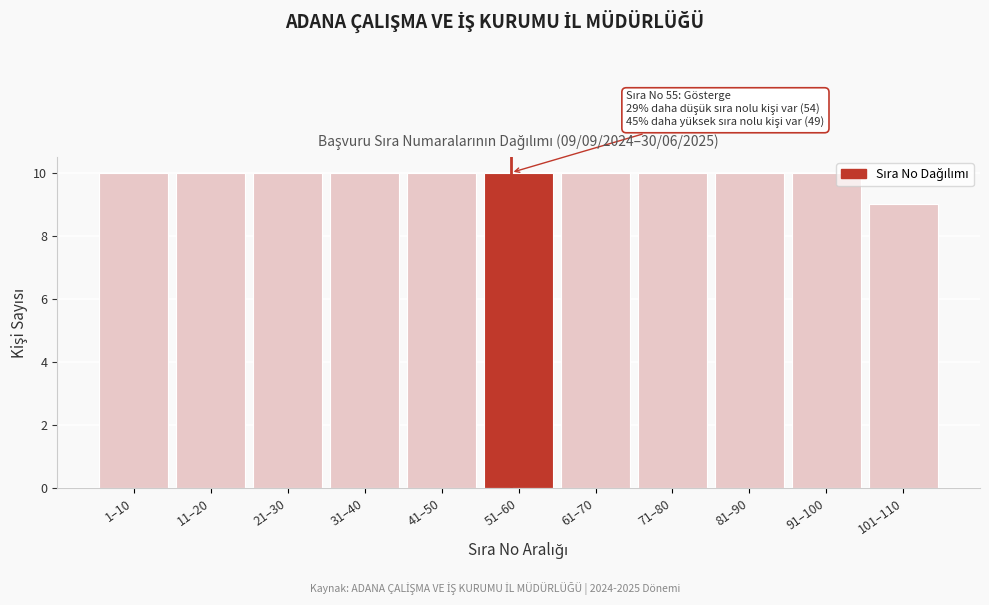

What position from the left is 91–100?

10